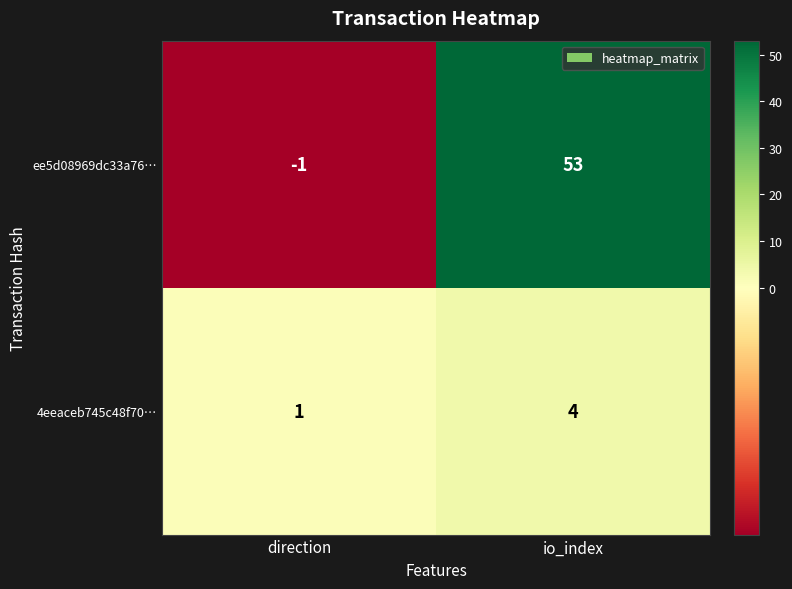

Reading right to left, list all the values displayed in this chart.

ee5d08969dc33a76…: io_index=53	direction=-1
4eeaceb745c48f70…: io_index=4	direction=1